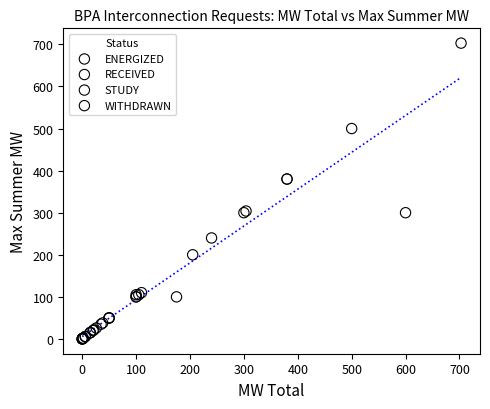

What are all the series names shown in the legend?

ENERGIZED, RECEIVED, STUDY, WITHDRAWN